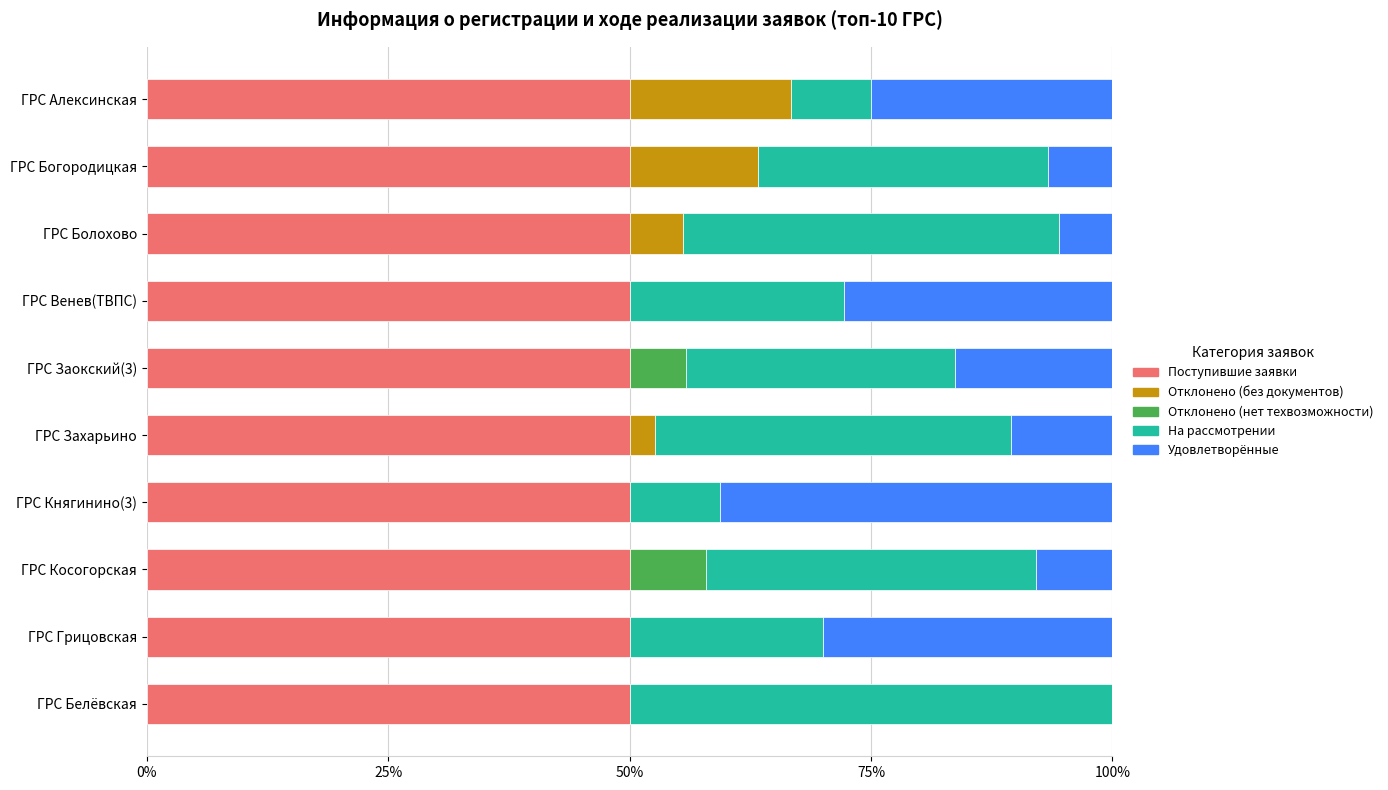

What is the sum of the Поступившие заявки values at ГРС Княгинино(3) and ГРС Болохово?

100.0